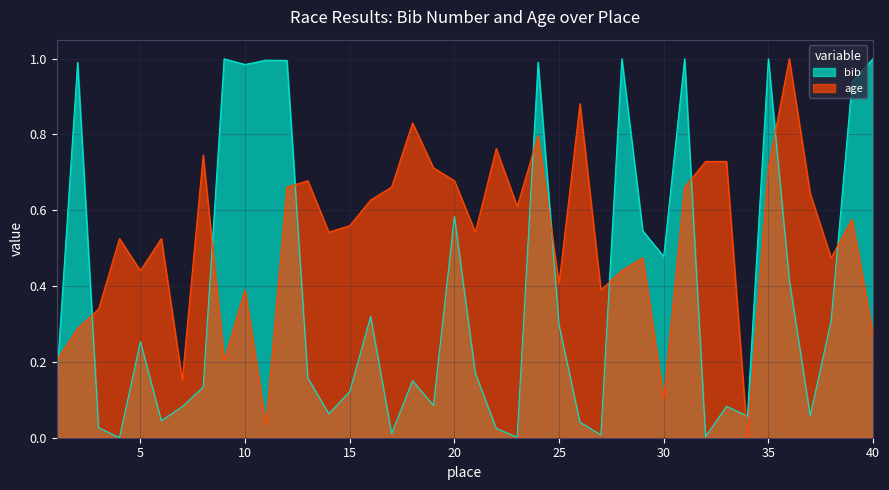

True or false: age has a value of 1.2 at 20.

False